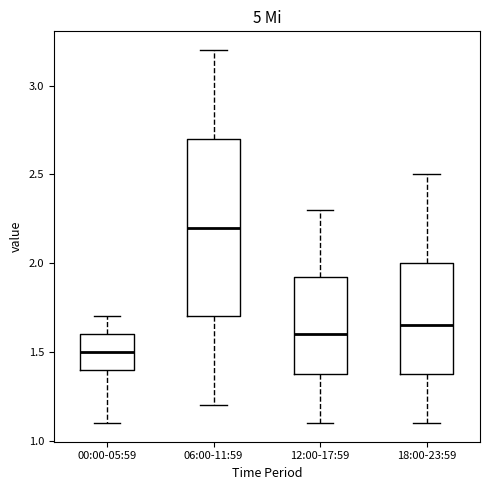

Comparing the boxes themselves (not the whiskers), which one is the tallest?

06:00-11:59